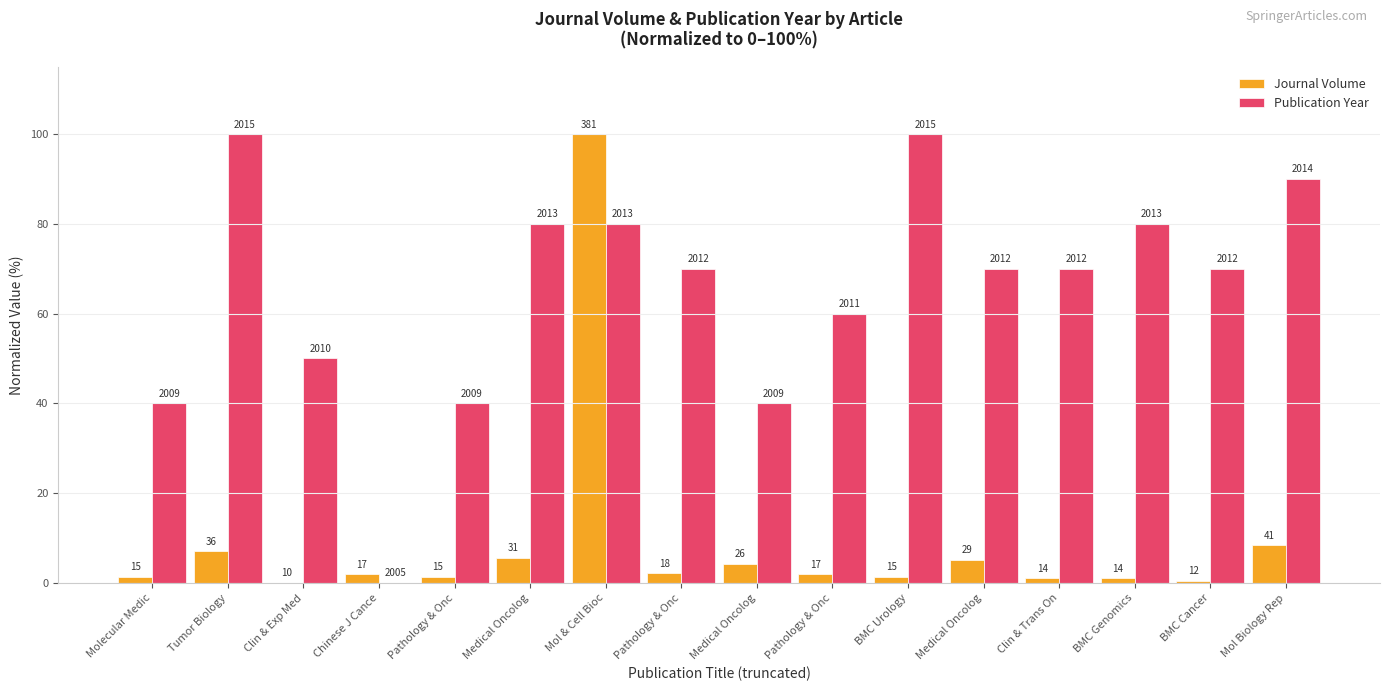

What are all the series names shown in the legend?

Journal Volume, Publication Year